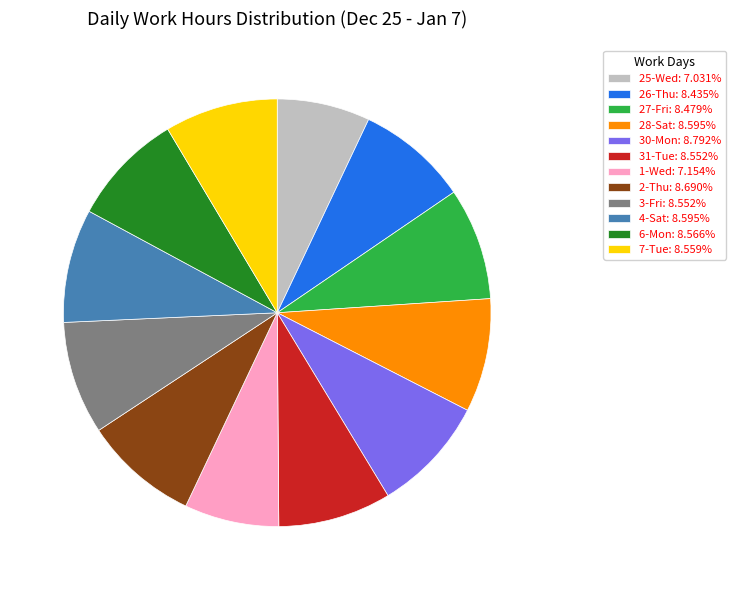

Is the sum of 4-Sat: 8.595% and 6-Mon: 8.566% greater than half?

No